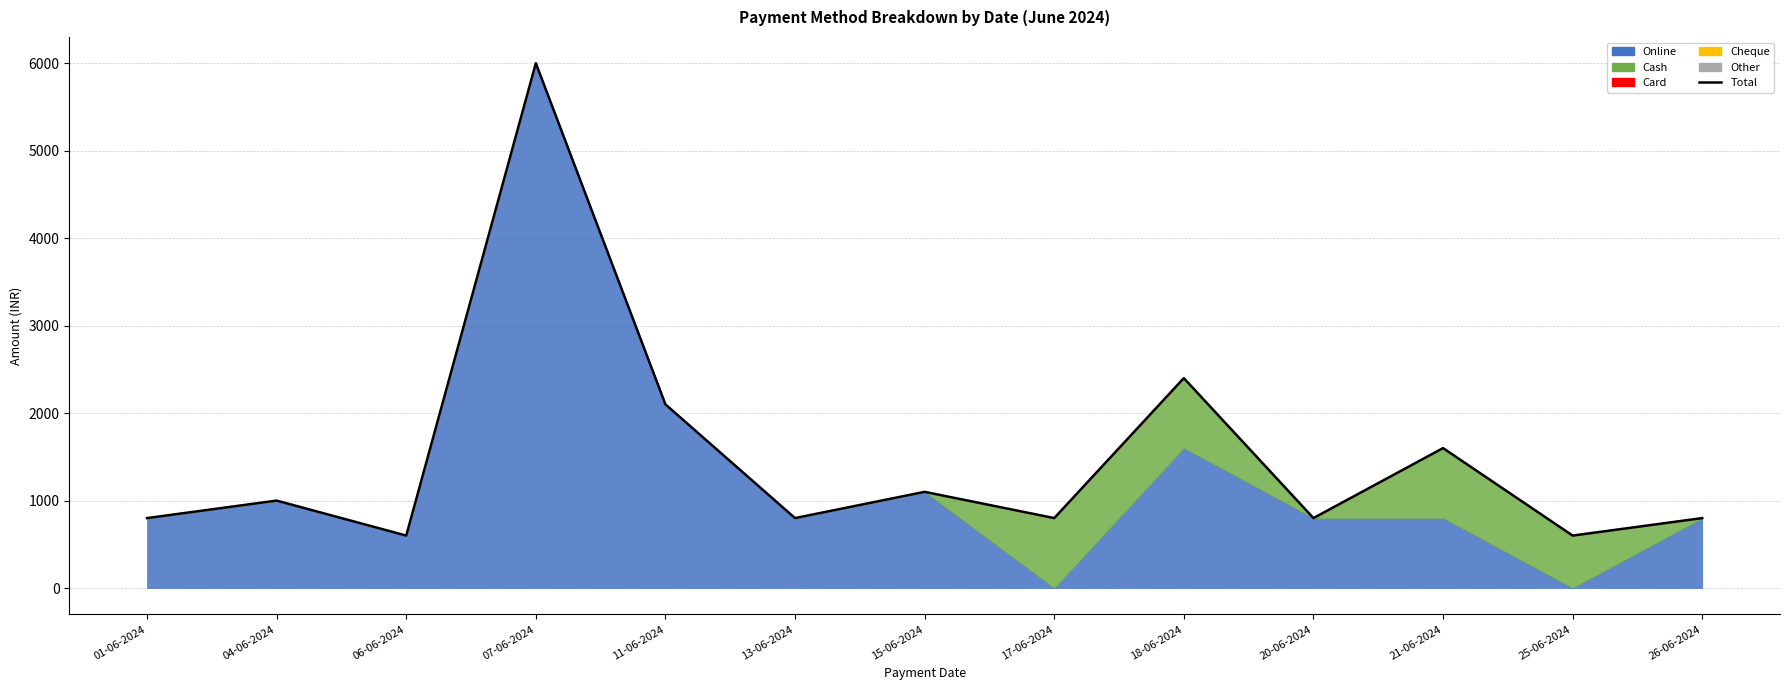

At which label does the data first exceed 800?

04-06-2024